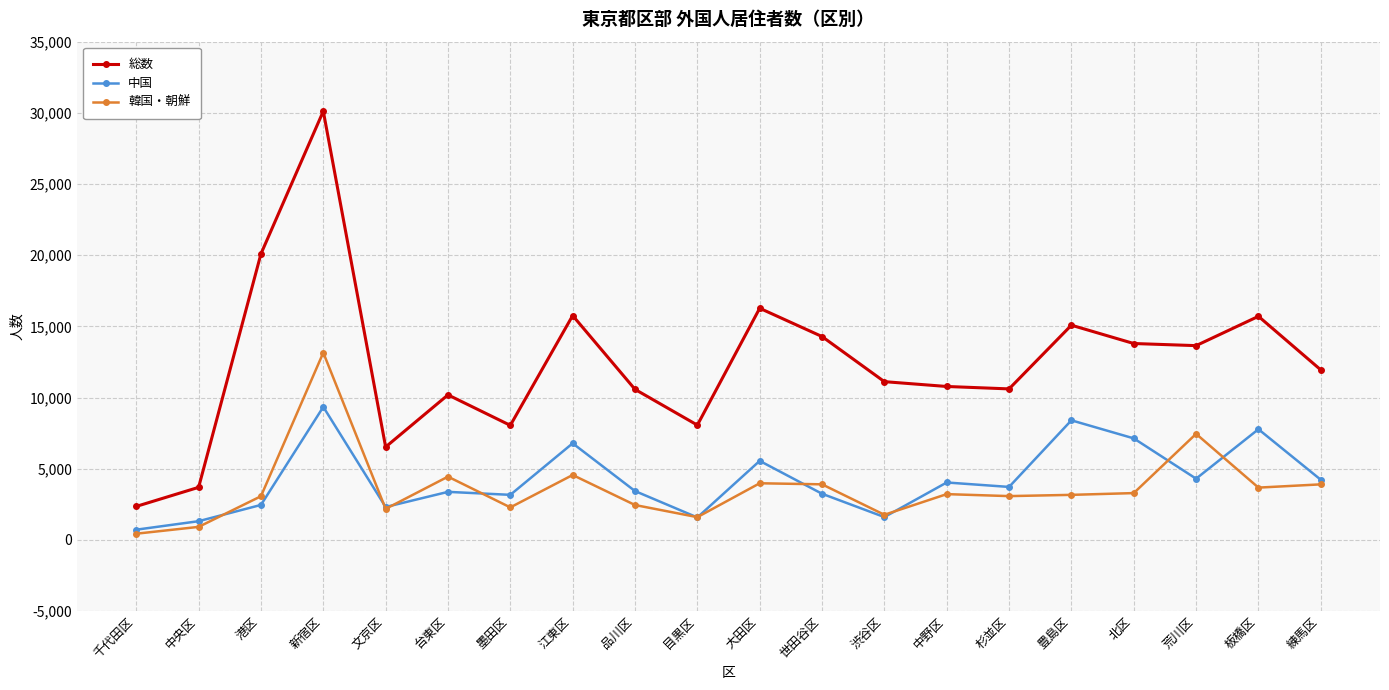

At how many categories does at least one series exceed 28342?

1